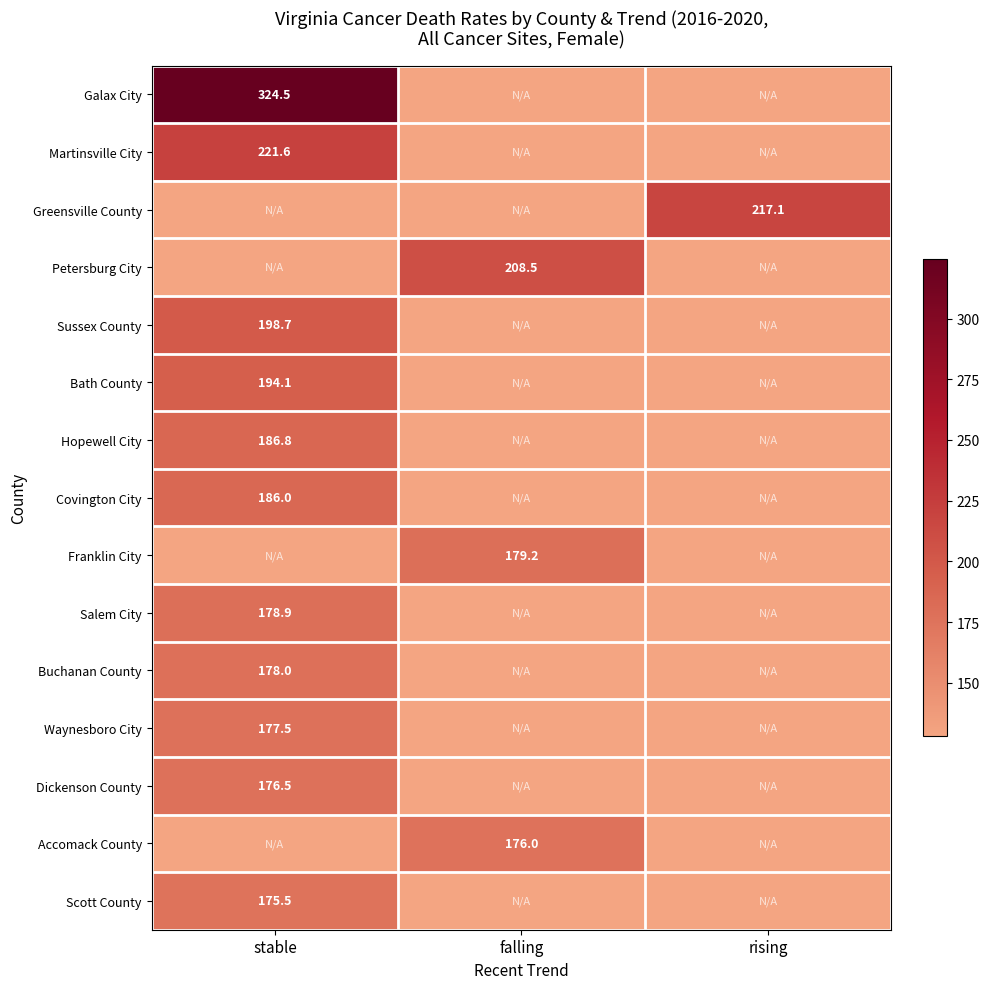

The value of Hopewell City at stable is 128.5. True or false?

False